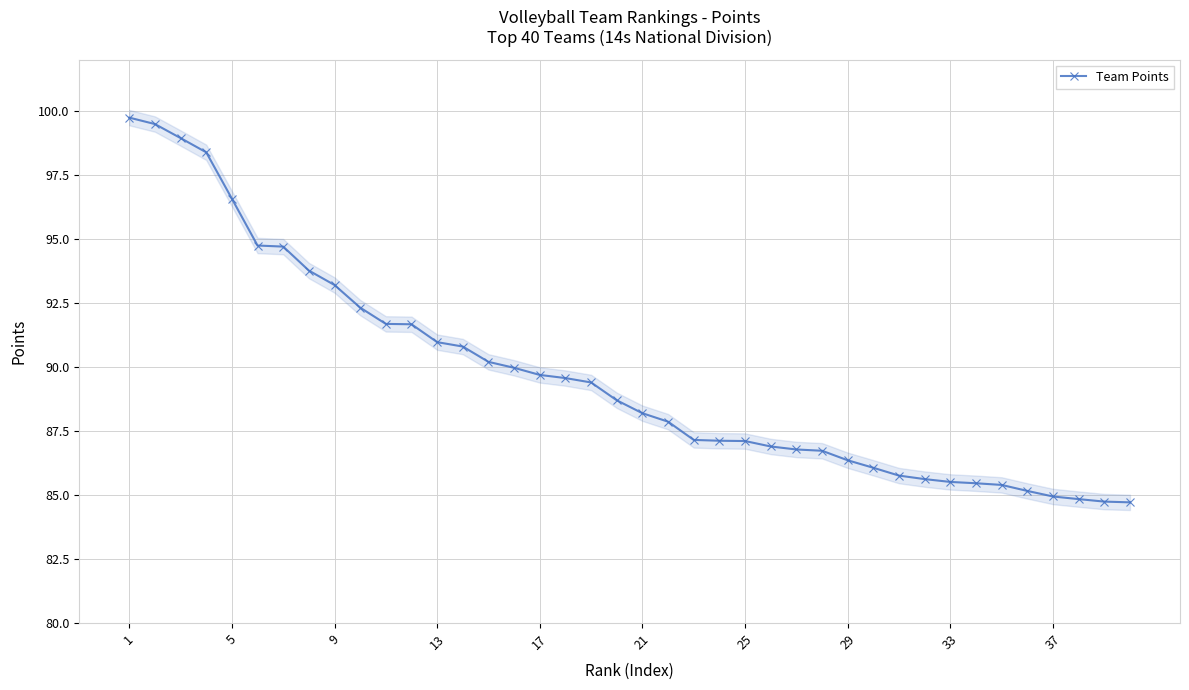

Is it true that Team Points equals 61.3 at 5?

False